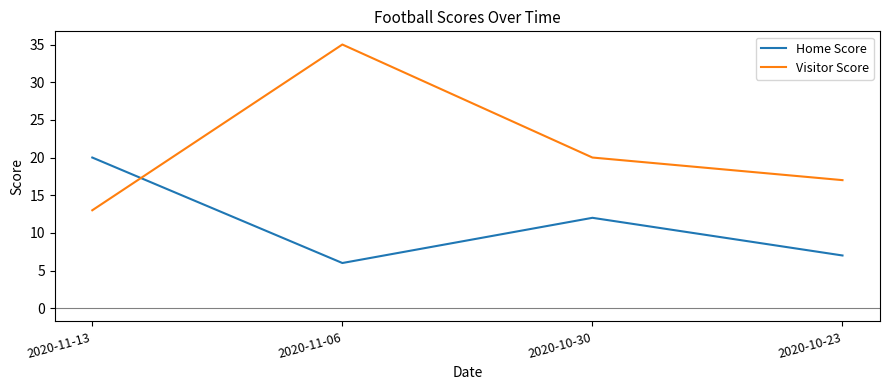

How many categories are shown in the chart?

4